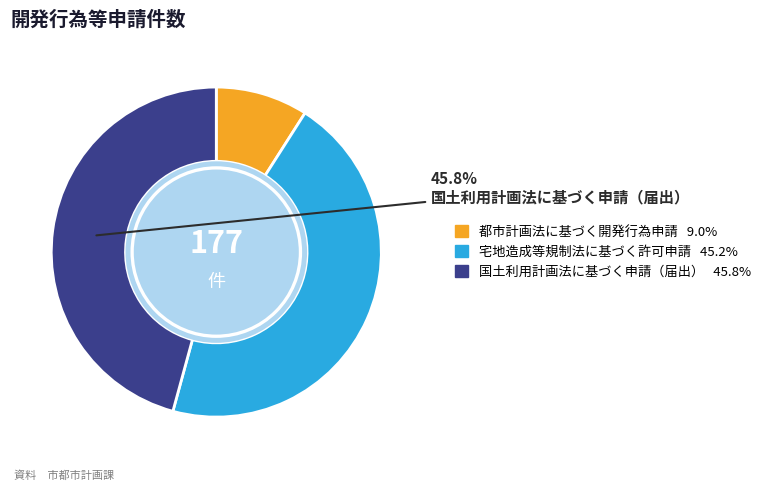

How many segments does this pie chart have?

3